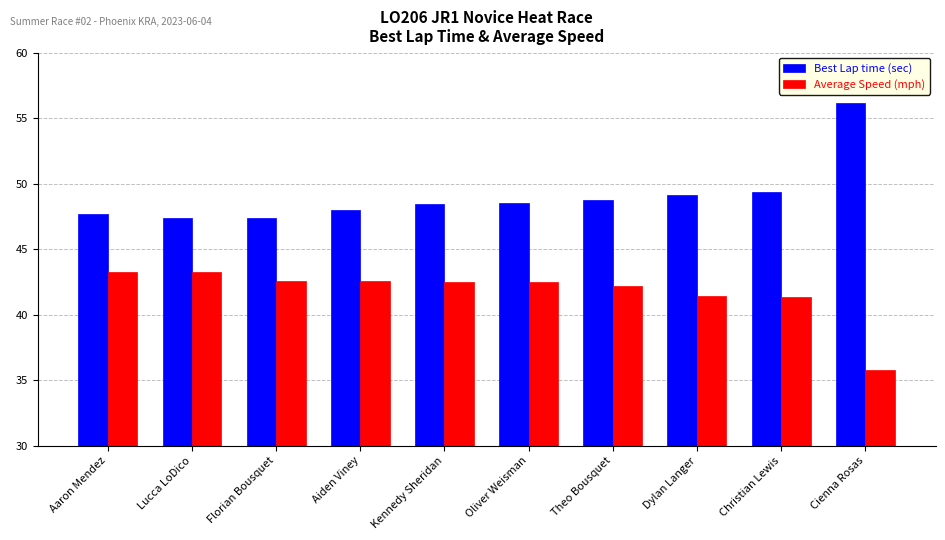

What is the sum of the Average Speed (mph) values at Cienna Rosas and Aiden Viney?

78.3